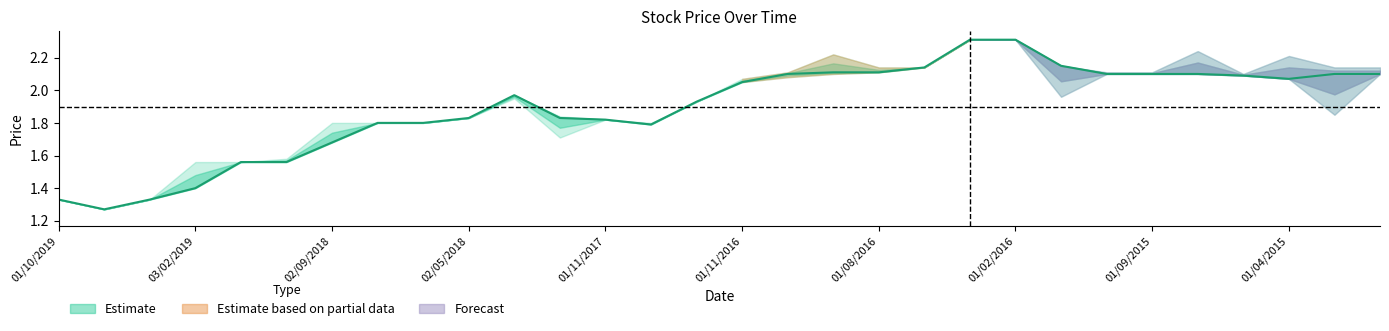

How many interior local peaks (higher than both neighbors) does the data have?

1